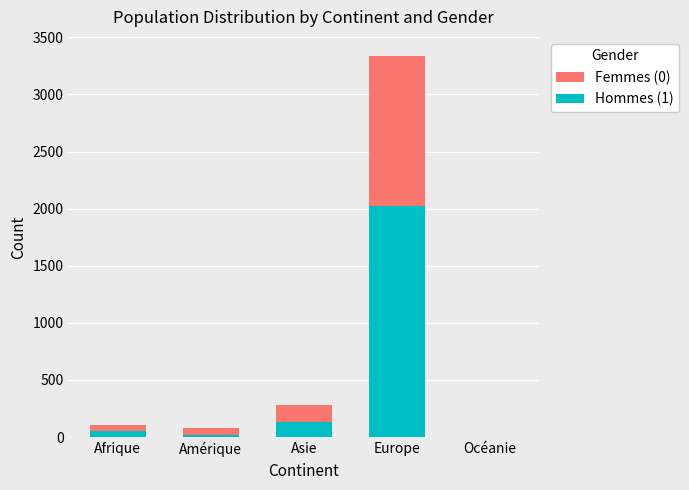

At which label does Hommes (1) reach its peak?

Europe